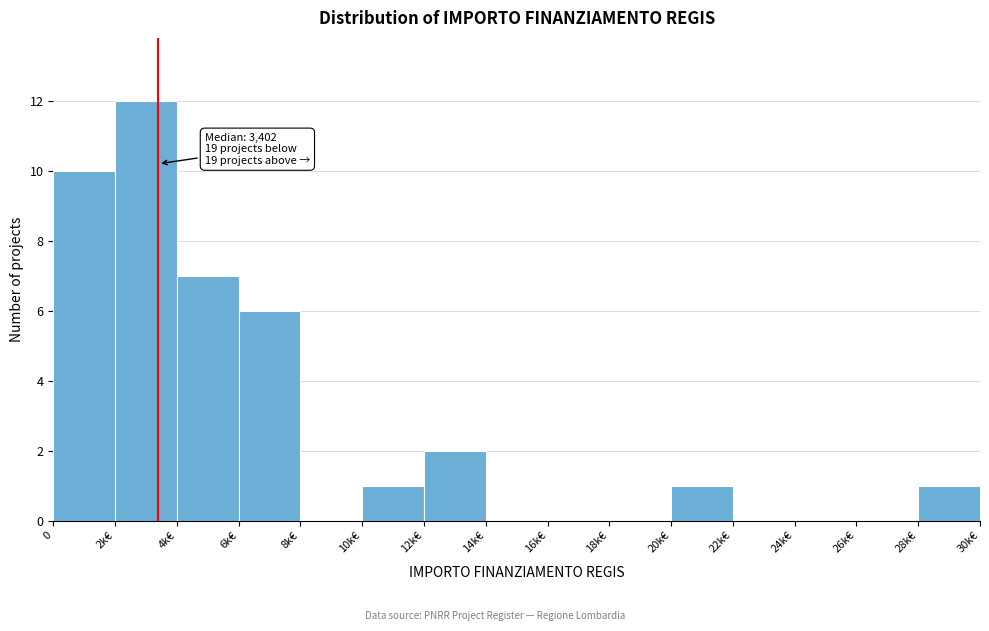

Reading left to right, transcribe all the data shown in this chart.

0=10	2k€=12	4k€=7	6k€=6	8k€=0	10k€=1	12k€=2	14k€=0	16k€=0	18k€=0	20k€=1	22k€=0	24k€=0	26k€=0	28k€=1